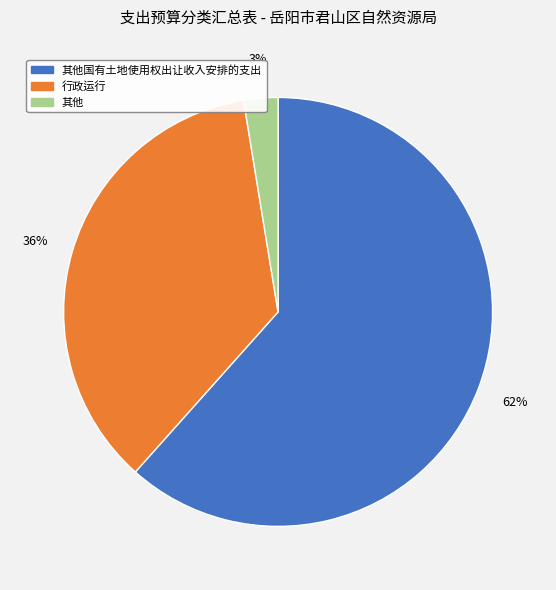

Is there a majority slice in this chart?

Yes